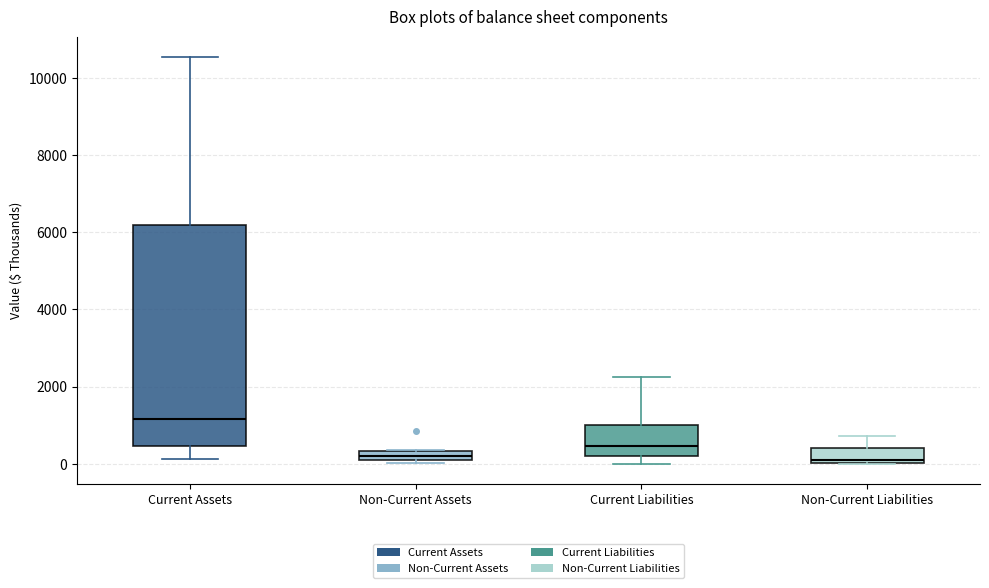

Where is the lower edge of the box for Non-Current Assets on the y-axis? The values are not printed on the chart, so give them approximately, as read against the axis.

200